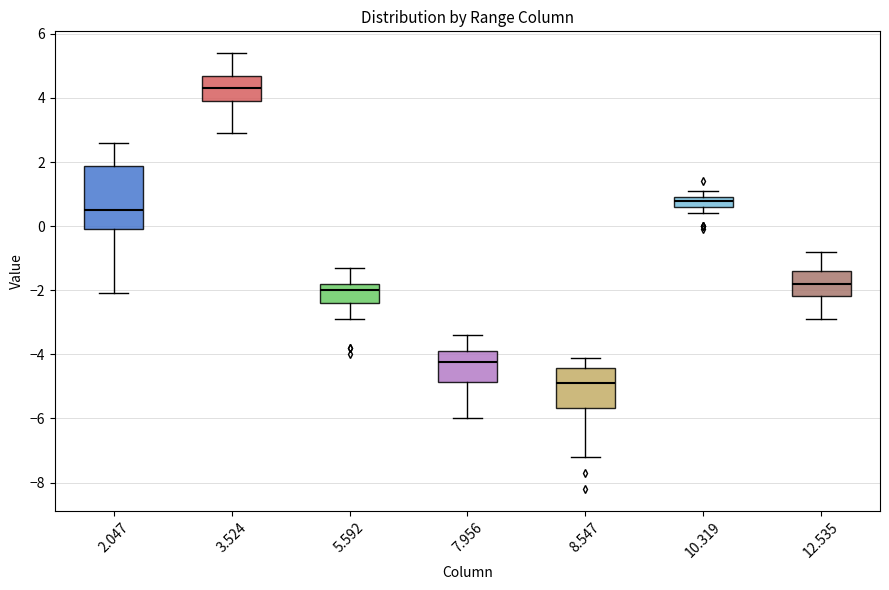

Where is the upper edge of the box at x = 8.547 on the y-axis? The values are not printed on the chart, so give them approximately, as read against the axis.

-4.4